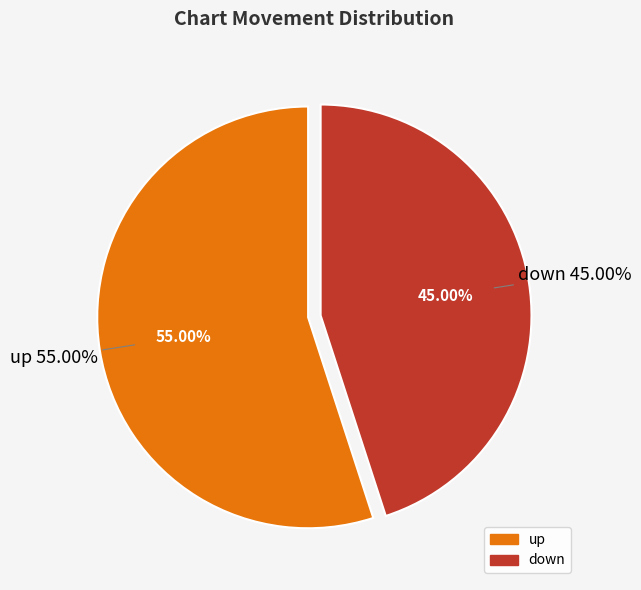

What portion of the pie excludes down?

55.0%